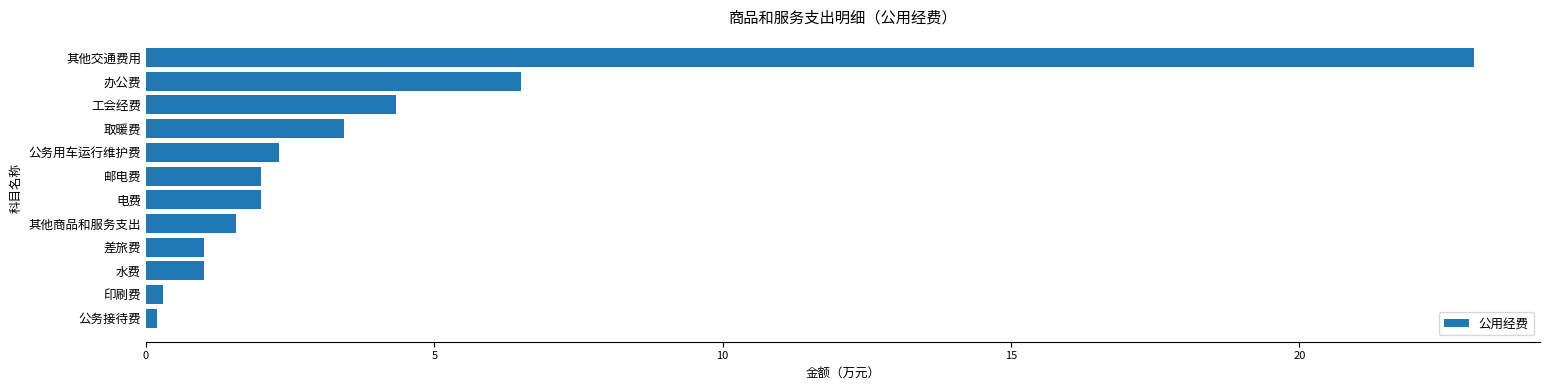

Is it true that the value at 公务用车运行维护费 is 3.3?

False